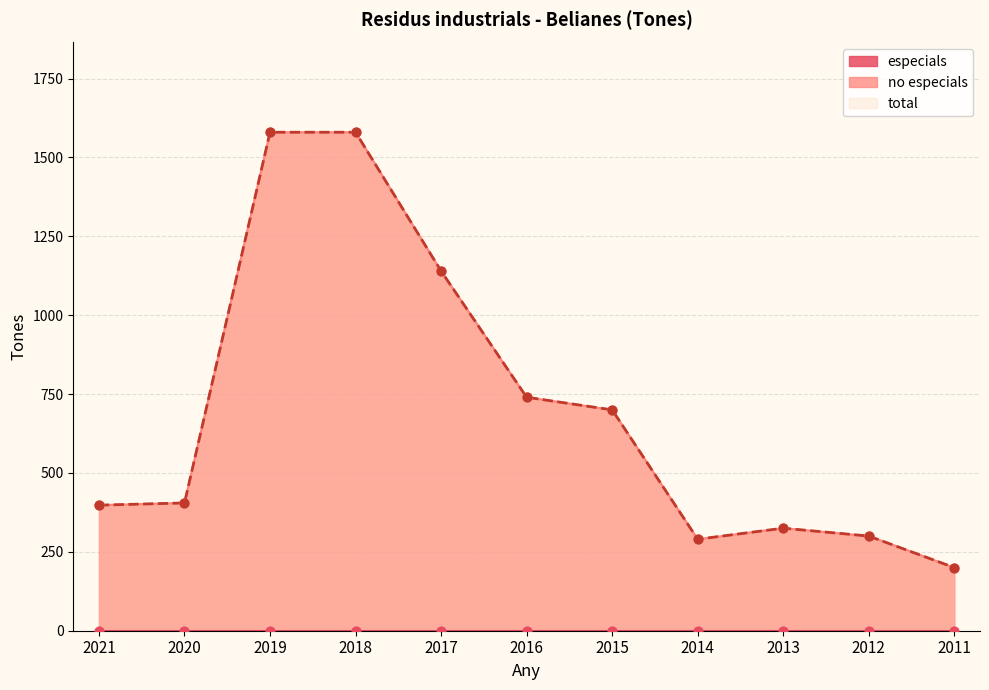

Which series has the largest Y range (max minus min)?

no especials